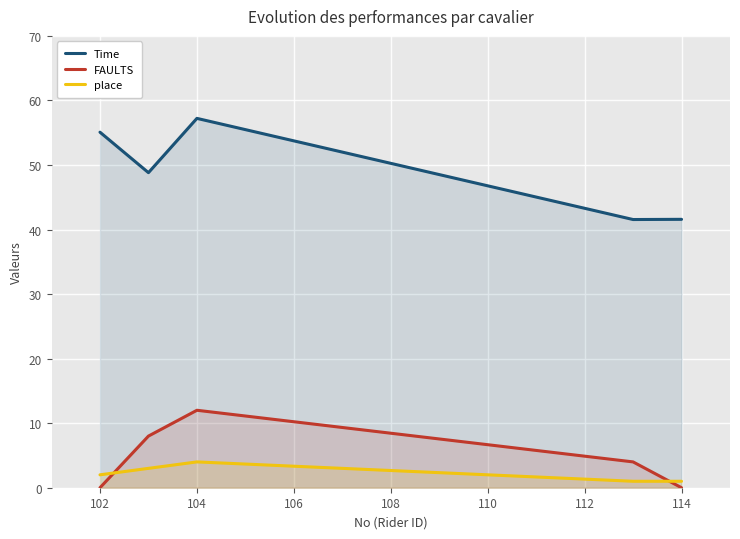

Where is the first local maximum for place?

104